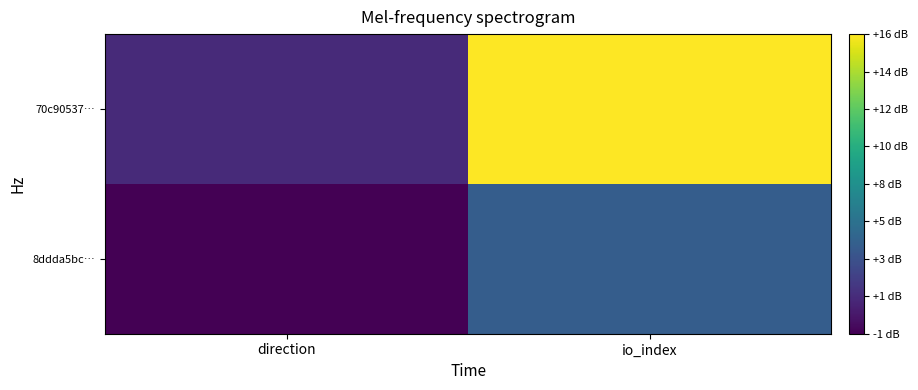

Count the number of data series in this chart.

2